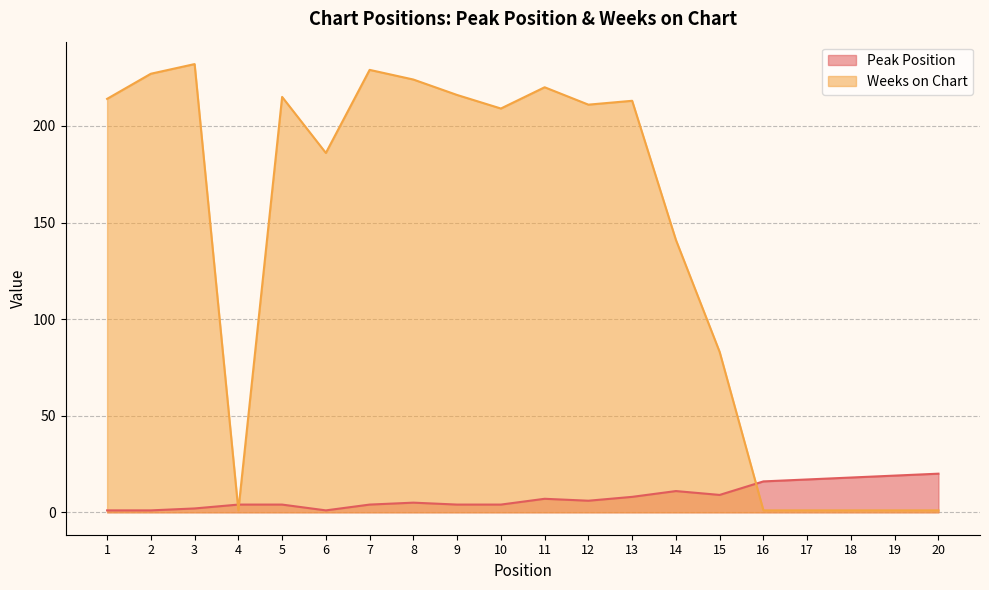

What is the total value across all series at 7?

233